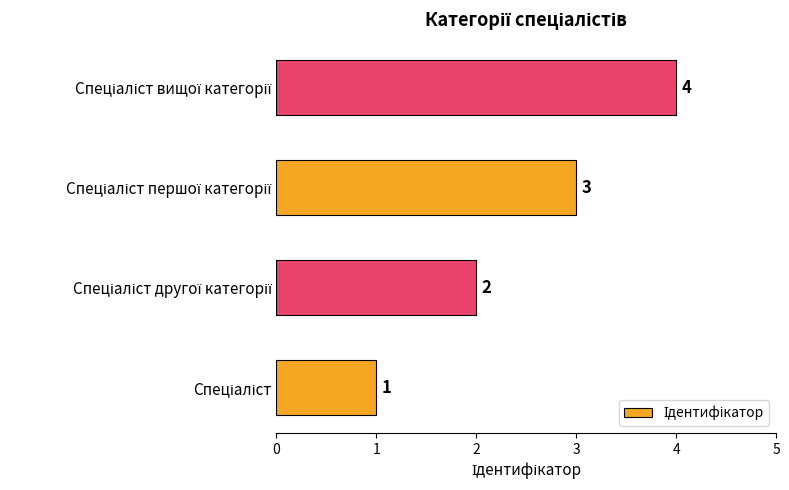

What is the sum of all values?

10